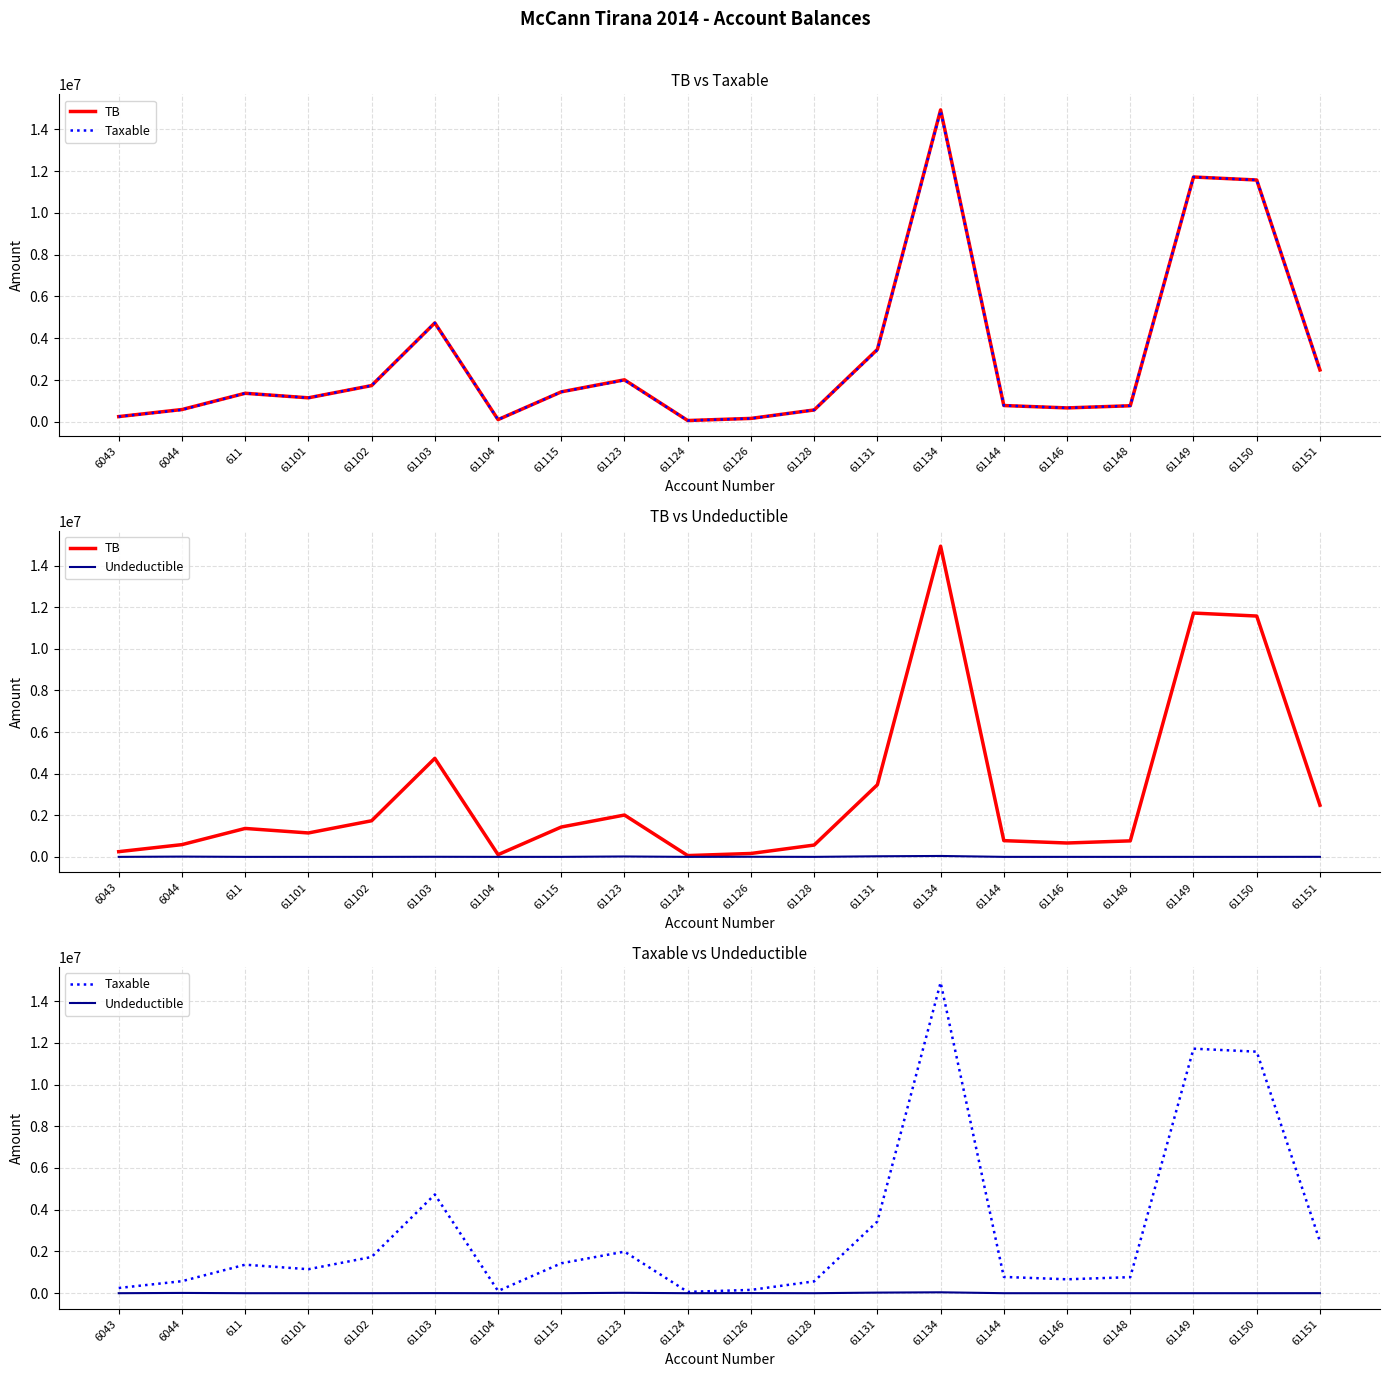

Which series has the largest range (max minus min)?

TB